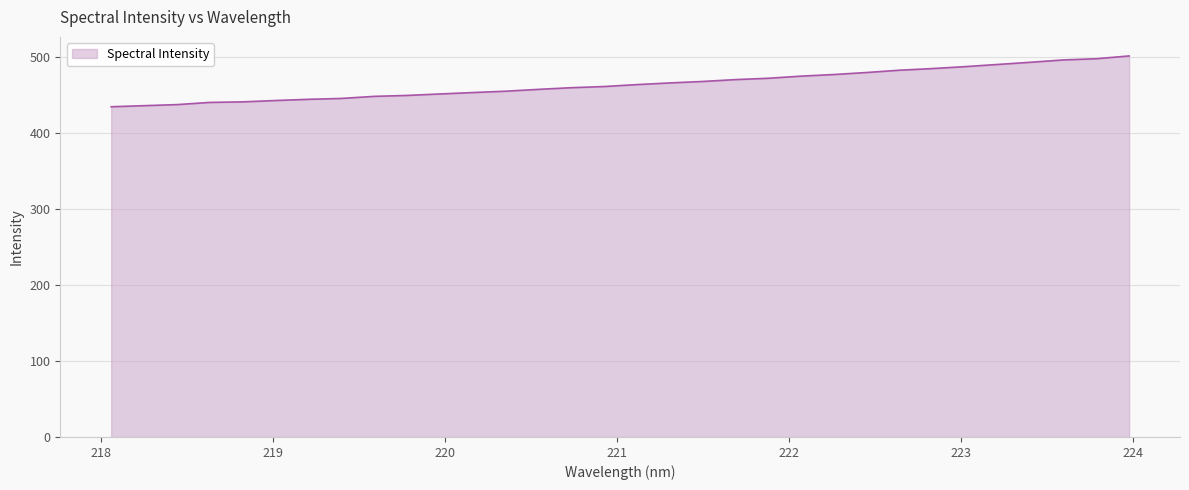

What is the difference between the maximum and minimum values?

66.9